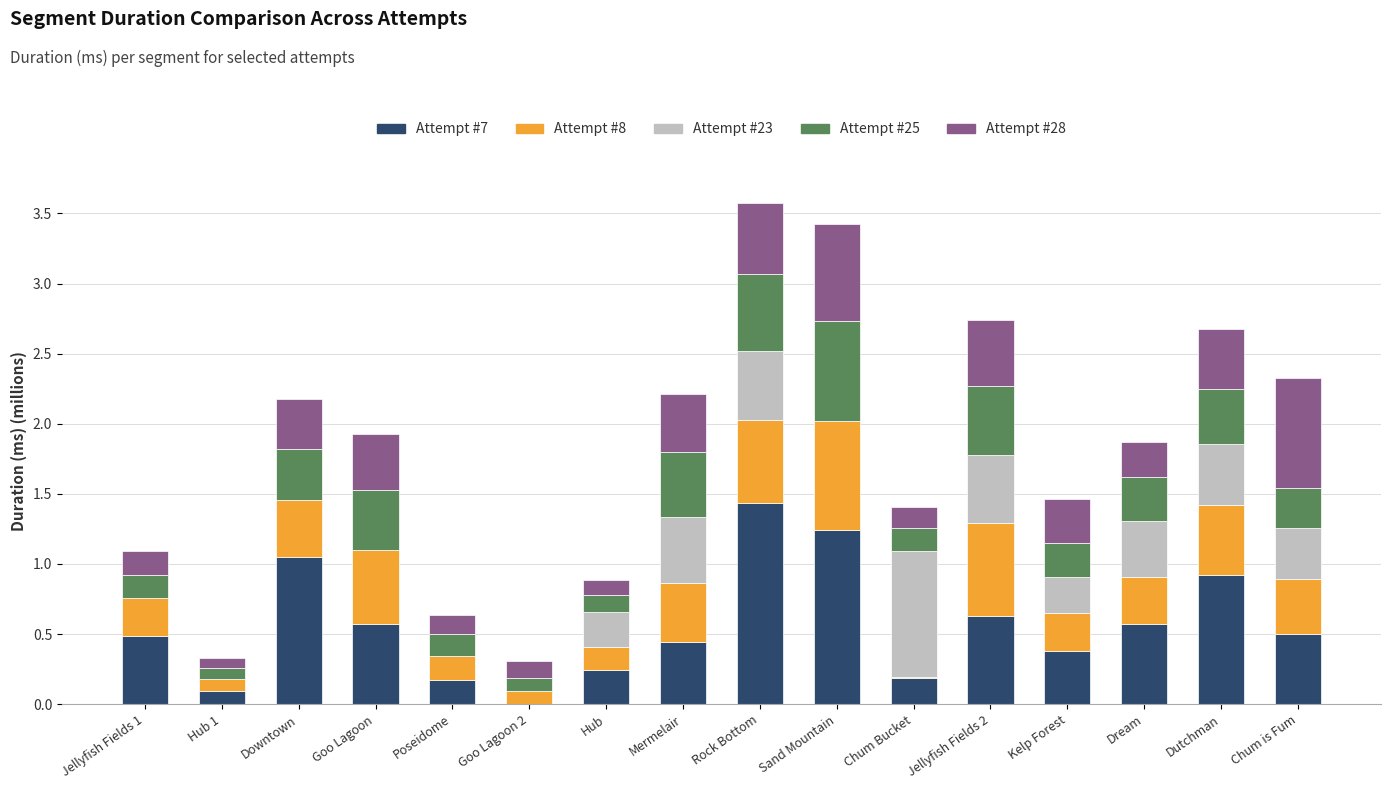

How many series are shown in this chart?

5